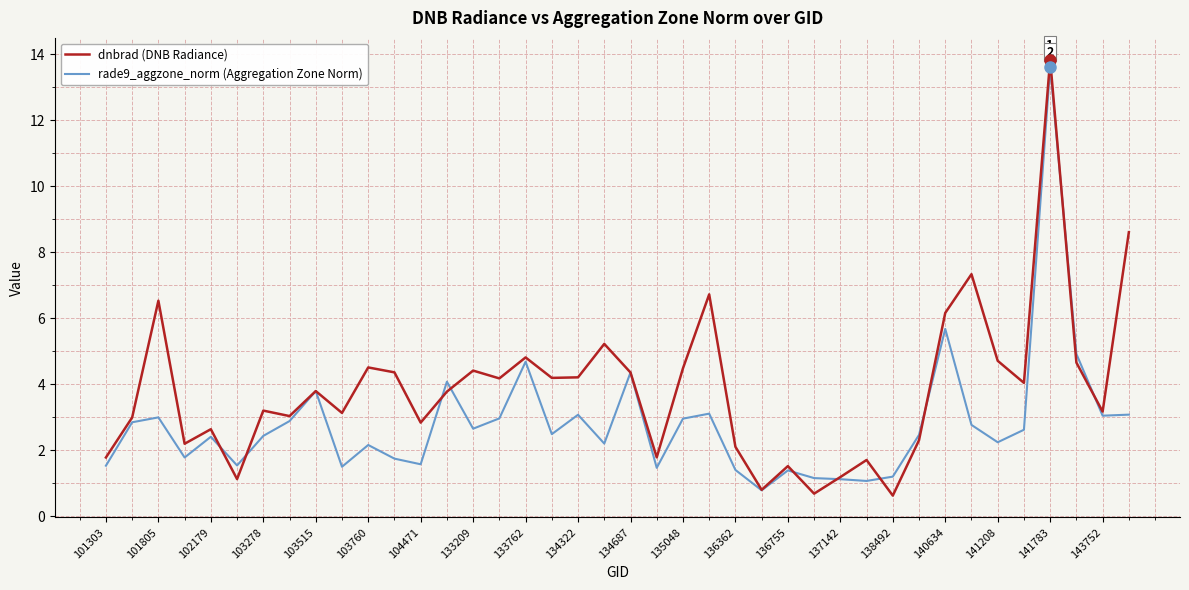

Which series has the largest total across all categories?

dnbrad (DNB Radiance)